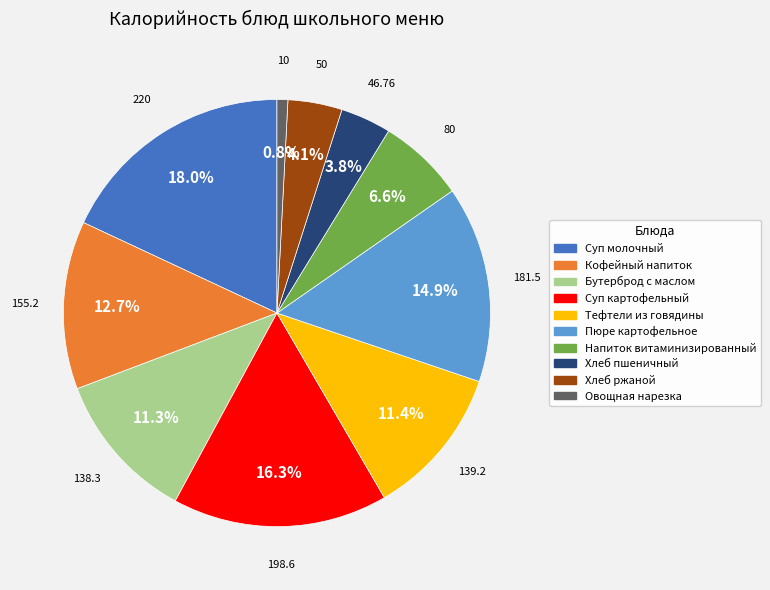

Count the number of slices in the pie.

10